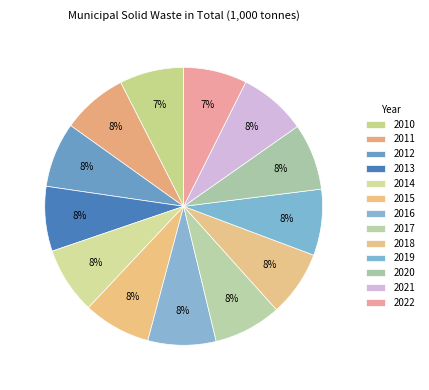

Rank the categories by value from highest to lowest.

2016, 2021, 2017, 2015, 2014, 2020, 2019, 2018, 2011, 2012, 2013, 2010, 2022